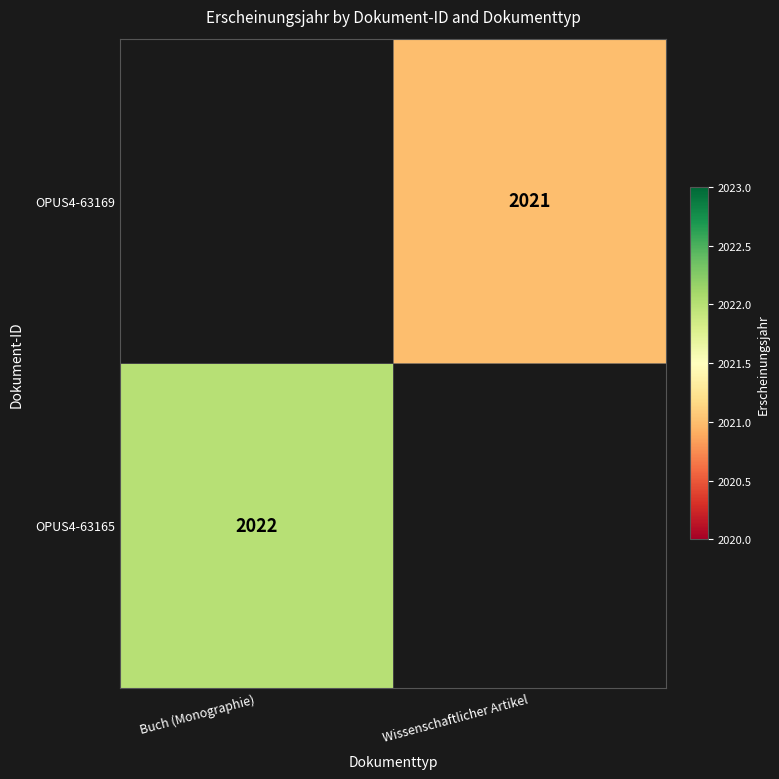

What is the minimum value shown in the chart?

2021.0